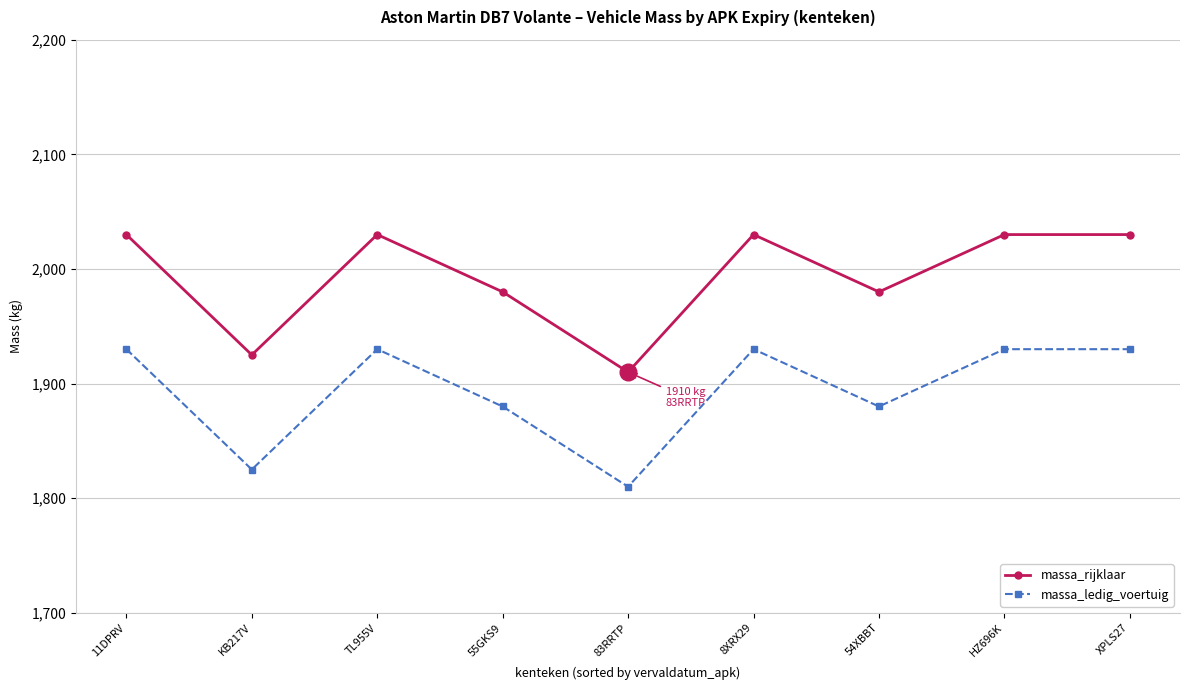

Is the value of massa_rijklaar at 55GKS9 greater than the value of massa_ledig_voertuig at 8XRX29?

Yes